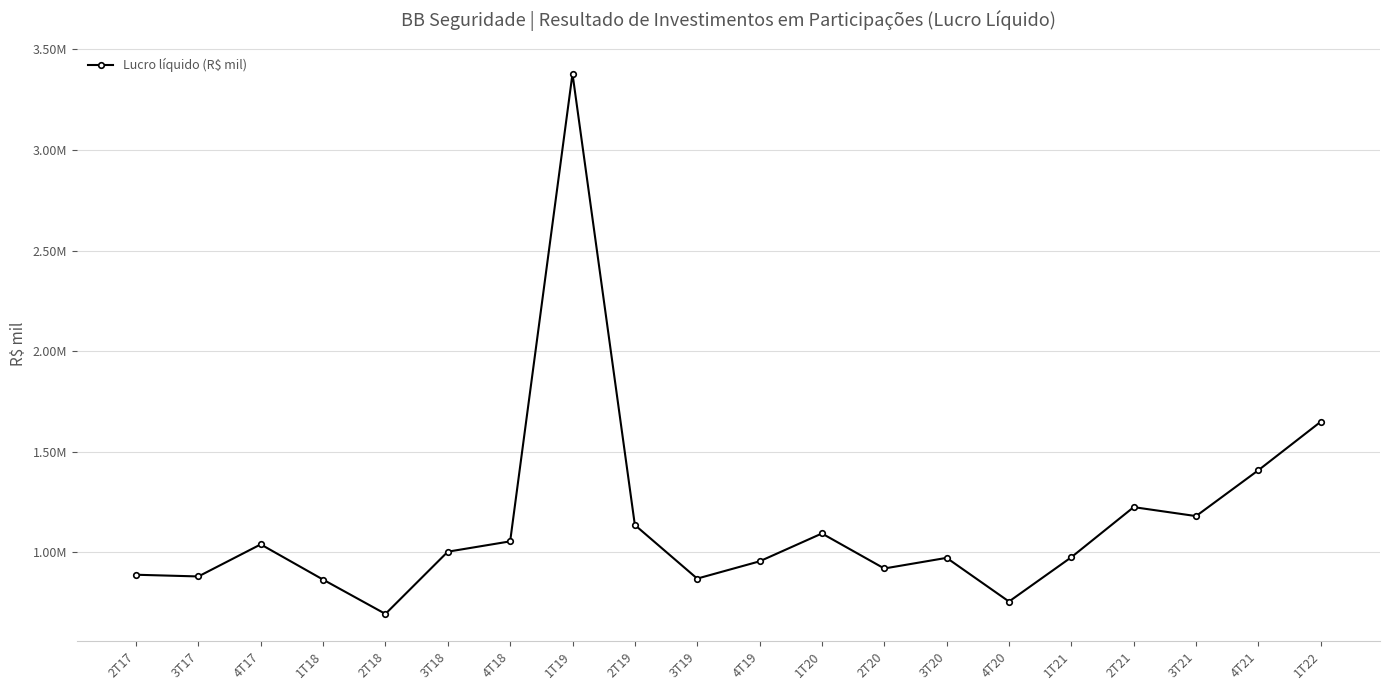

Rank the categories by value from lowest to highest.

2T18, 4T20, 1T18, 3T19, 3T17, 2T17, 2T20, 4T19, 3T20, 1T21, 3T18, 4T17, 4T18, 1T20, 2T19, 3T21, 2T21, 4T21, 1T22, 1T19